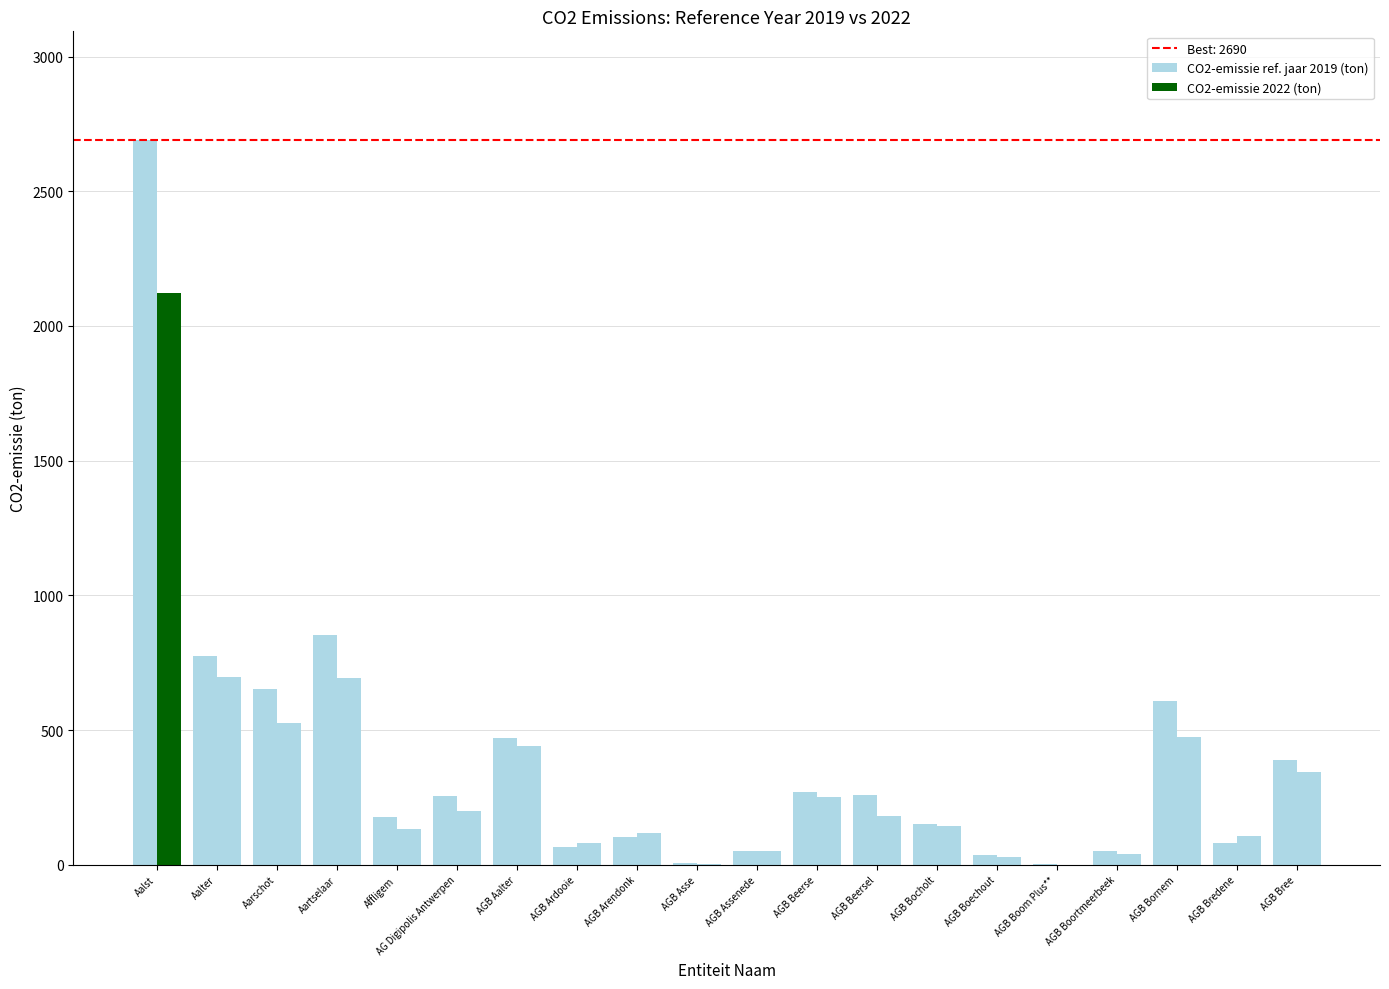

What is the label of the 14th bar from the left?

AGB Bocholt